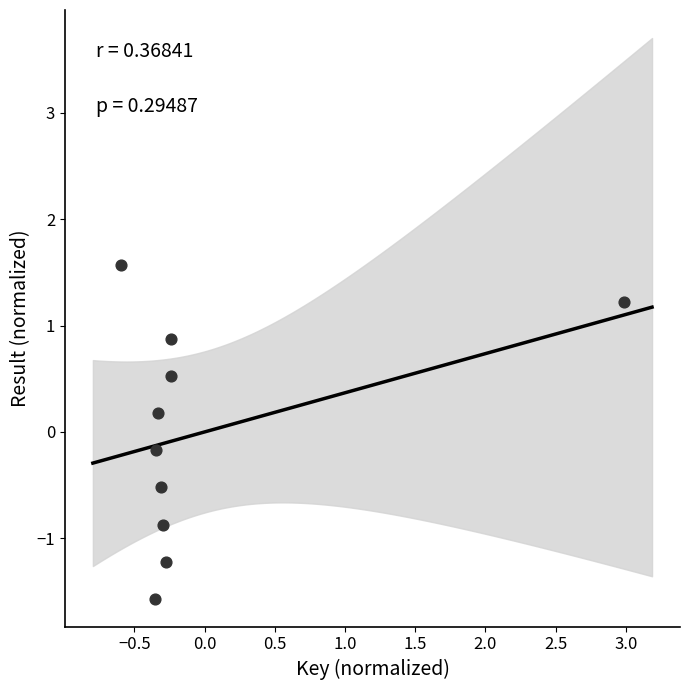

What is the range of Y values (max minus min)?

3.1